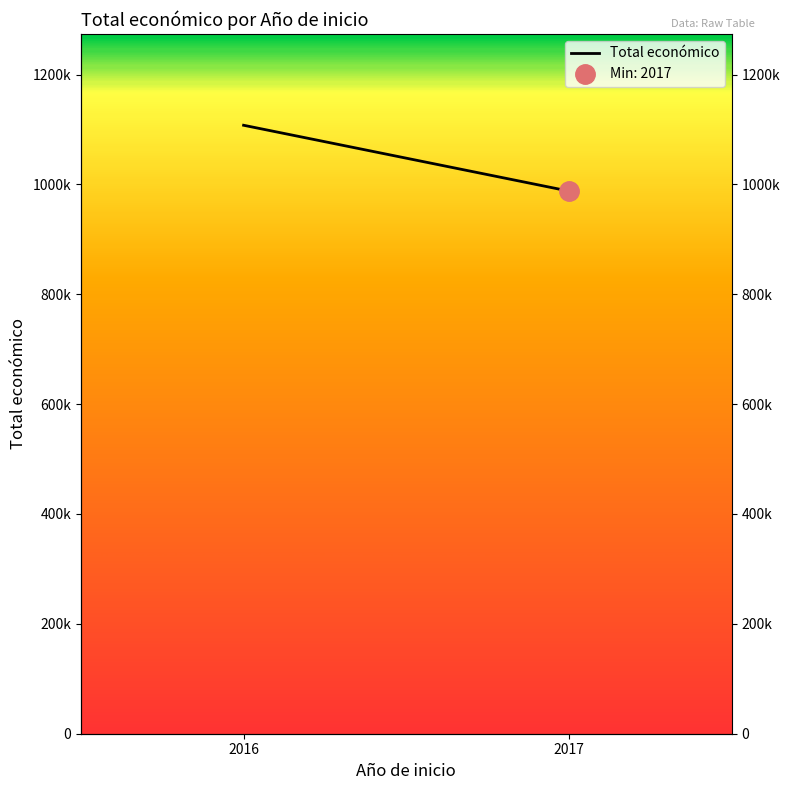

Which category has the lowest value across all series?

2017